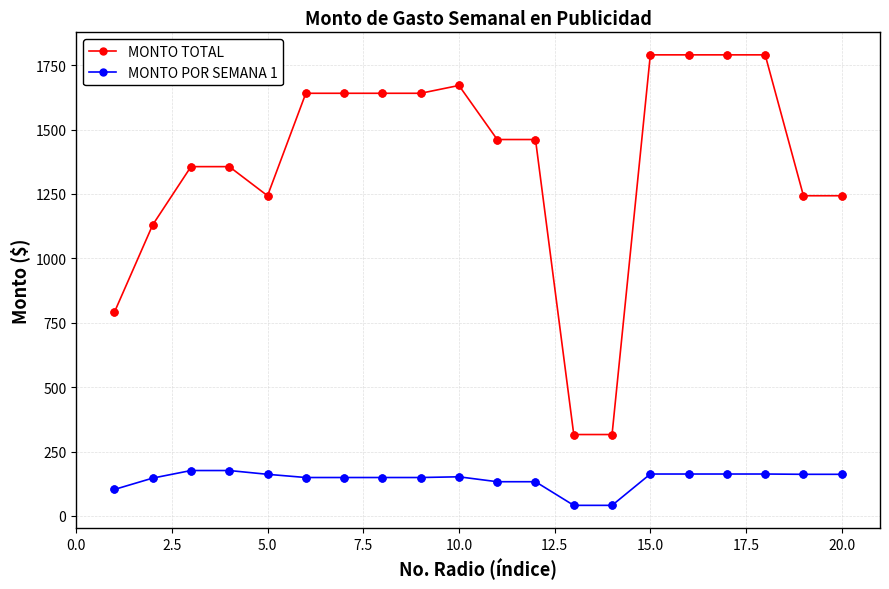

Which series has the largest total across all categories?

MONTO TOTAL